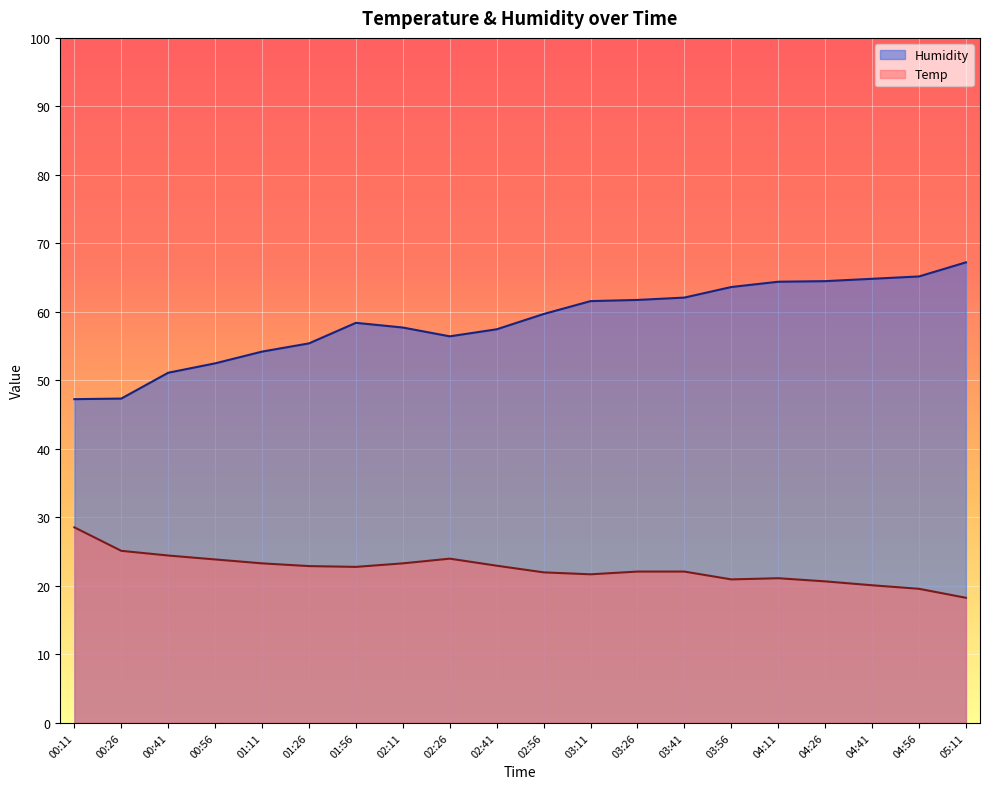

Reading left to right, what are all the values shown in this chart?

Humidity: 47.3	47.3	51.1	52.5	54.2	55.4	58.4	57.7	56.4	57.5	59.7	61.6	61.7	62.1	63.6	64.4	64.5	64.8	65.2	67.2
Temp: 28.5	25.1	24.4	23.9	23.3	22.9	22.8	23.3	24.0	22.9	22.0	21.7	22.1	22.1	20.9	21.1	20.7	20.1	19.6	18.3